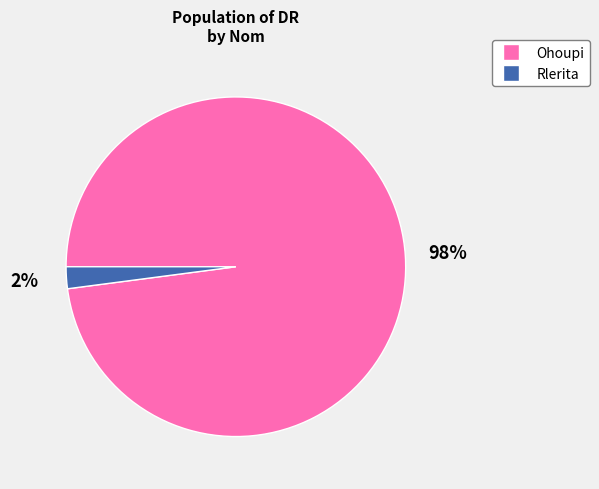

Is there a majority slice in this chart?

Yes